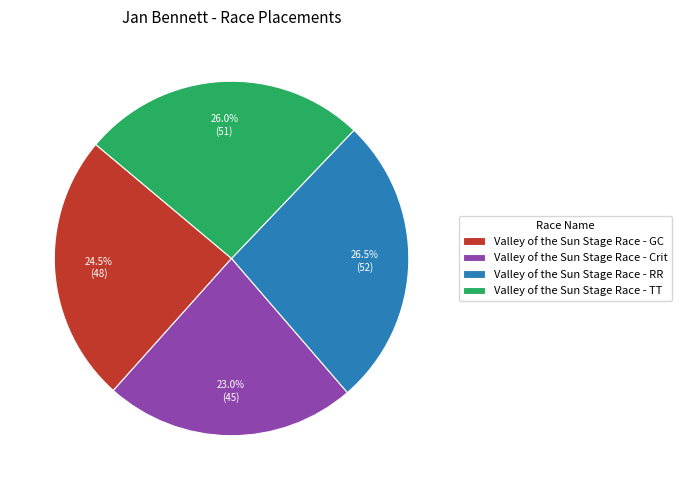

How many segments does this pie chart have?

4